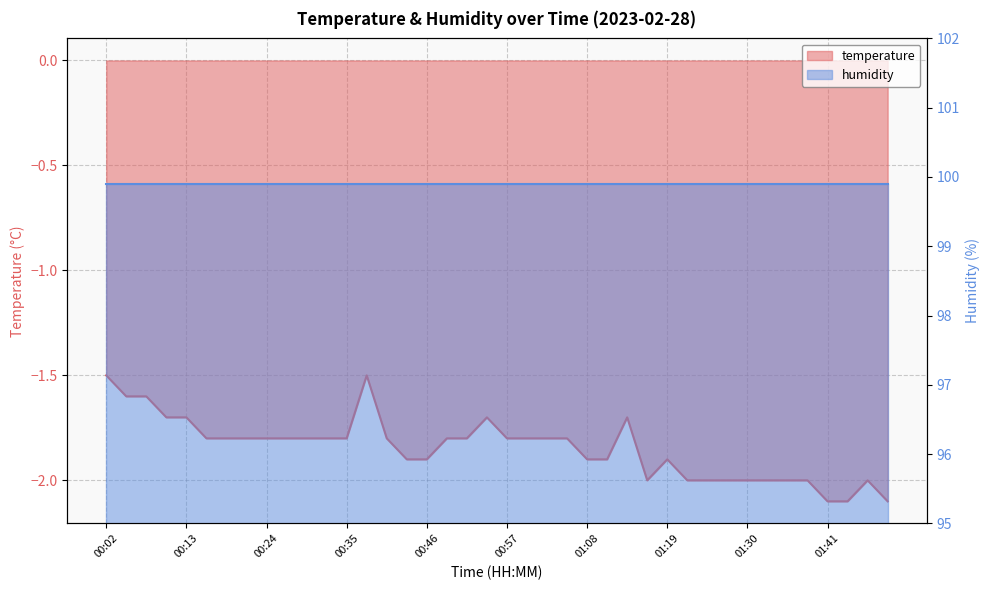

Reading right to left, transcribe all the data shown in this chart.

-2.1	-2.0	-2.1	-2.1	-2.0	-2.0	-2.0	-2.0	-2.0	-2.0	-2.0	-1.9	-2.0	-1.7	-1.9	-1.9	-1.8	-1.8	-1.8	-1.8	-1.7	-1.8	-1.8	-1.9	-1.9	-1.8	-1.5	-1.8	-1.8	-1.8	-1.8	-1.8	-1.8	-1.8	-1.8	-1.7	-1.7	-1.6	-1.6	-1.5